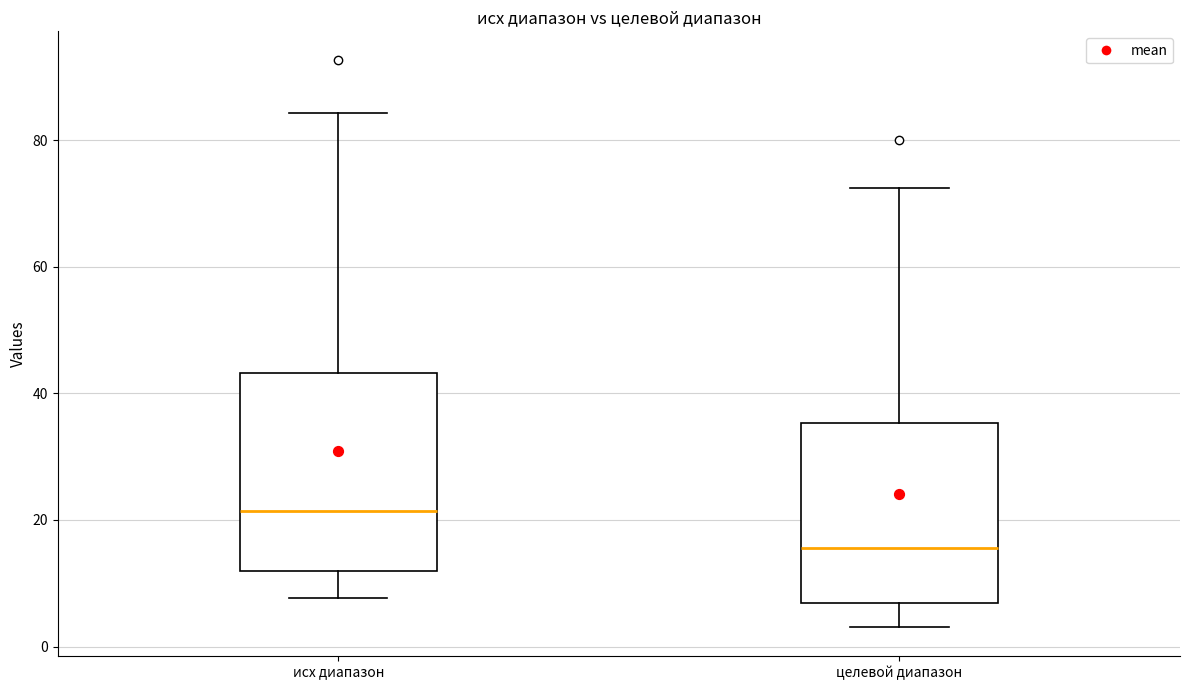

Reading left to right, transcribe this box plot: for each box, give where its median line is, the range the box spans, and where its two whiskers end, as read against the y-axis. The values are not printed on the chart, so give them approximately, as read against the axis.

исх диапазон: median 22, box 12 to 44, whiskers 8 to 84
целевой диапазон: median 16, box 6 to 36, whiskers 4 to 72